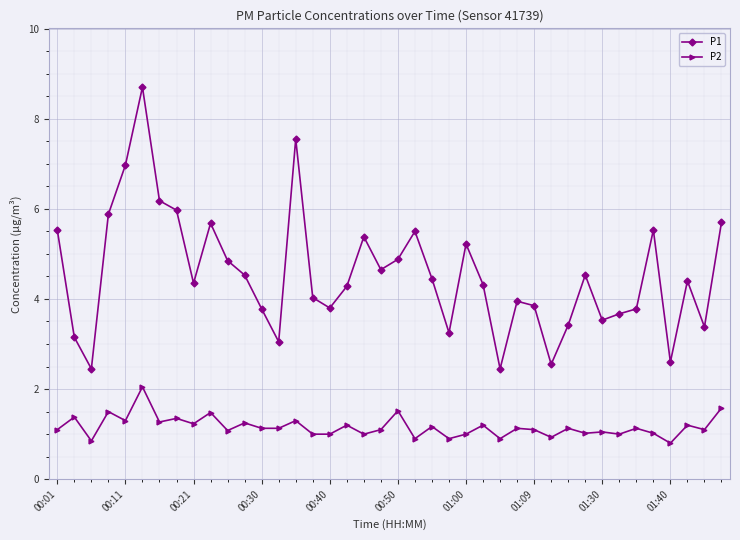

What is the minimum value shown in the chart?

0.8